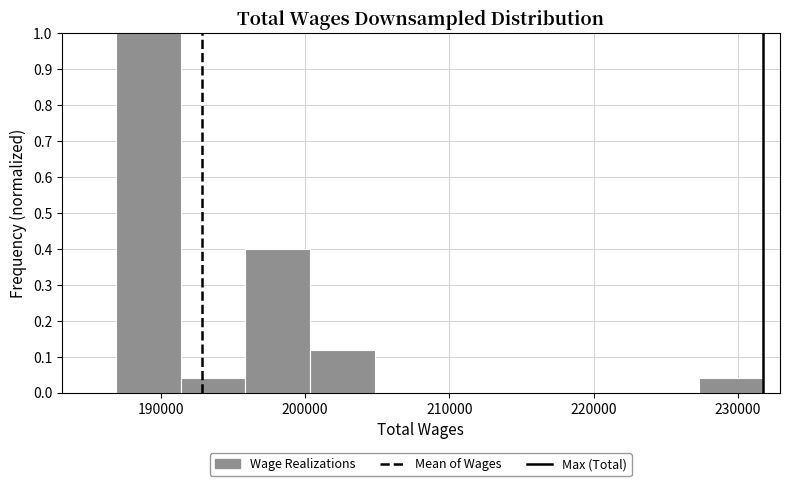

What is the height of the bar covering 227000 to 232000 on the x-axis? Neither the bar edges nor the heights are printed on the chart, so give them approximately, as read against the axes.

0.04